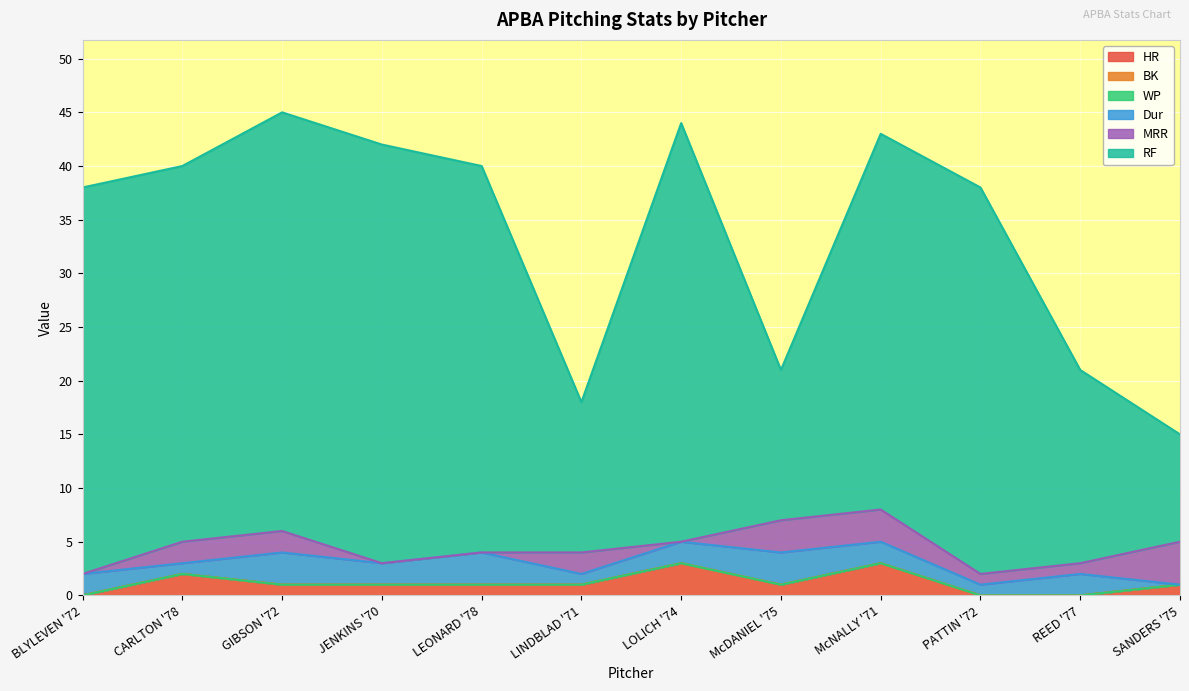

Reading right to left, what are all the values shown in this chart?

HR: SANDERS '75=1	REED '77=0	PATTIN '72=0	McNALLY '71=3	McDANIEL '75=1	LOLICH '74=3	LINDBLAD '71=1	LEONARD '78=1	JENKINS '70=1	GIBSON '72=1	CARLTON '78=2	BLYLEVEN '72=0
BK: SANDERS '75=0	REED '77=0	PATTIN '72=0	McNALLY '71=0	McDANIEL '75=0	LOLICH '74=0	LINDBLAD '71=0	LEONARD '78=0	JENKINS '70=0	GIBSON '72=0	CARLTON '78=0	BLYLEVEN '72=0
WP: SANDERS '75=0	REED '77=0	PATTIN '72=0	McNALLY '71=0	McDANIEL '75=0	LOLICH '74=0	LINDBLAD '71=0	LEONARD '78=0	JENKINS '70=0	GIBSON '72=0	CARLTON '78=0	BLYLEVEN '72=0
Dur: SANDERS '75=0	REED '77=2	PATTIN '72=1	McNALLY '71=2	McDANIEL '75=3	LOLICH '74=2	LINDBLAD '71=1	LEONARD '78=3	JENKINS '70=2	GIBSON '72=3	CARLTON '78=1	BLYLEVEN '72=2
MRR: SANDERS '75=4	REED '77=1	PATTIN '72=1	McNALLY '71=3	McDANIEL '75=3	LOLICH '74=0	LINDBLAD '71=2	LEONARD '78=0	JENKINS '70=0	GIBSON '72=2	CARLTON '78=2	BLYLEVEN '72=0
RF: SANDERS '75=10	REED '77=18	PATTIN '72=36	McNALLY '71=35	McDANIEL '75=14	LOLICH '74=39	LINDBLAD '71=14	LEONARD '78=36	JENKINS '70=39	GIBSON '72=39	CARLTON '78=35	BLYLEVEN '72=36